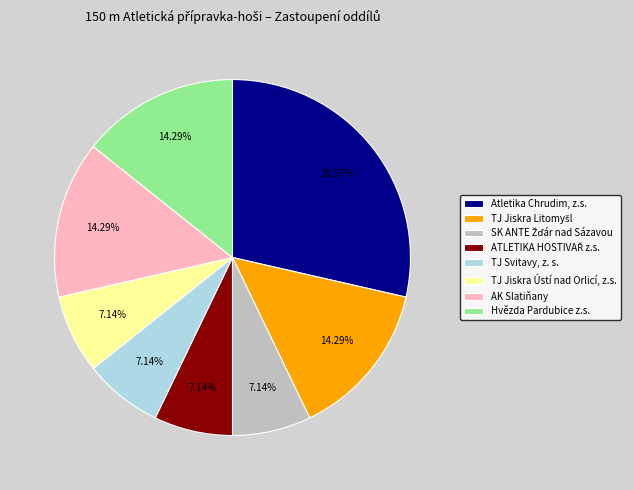

To the nearest percent, what is the difference between the largest and smallest slice percentages?

21%